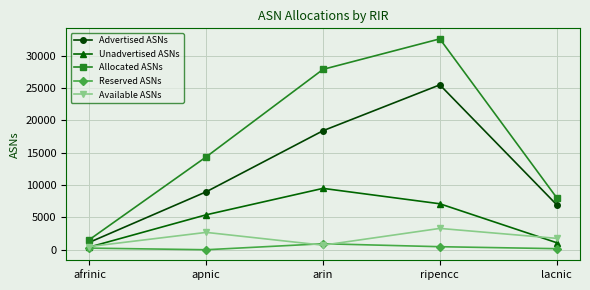

Read the Available ASNs value at afrinic, to the nearest 10.

490